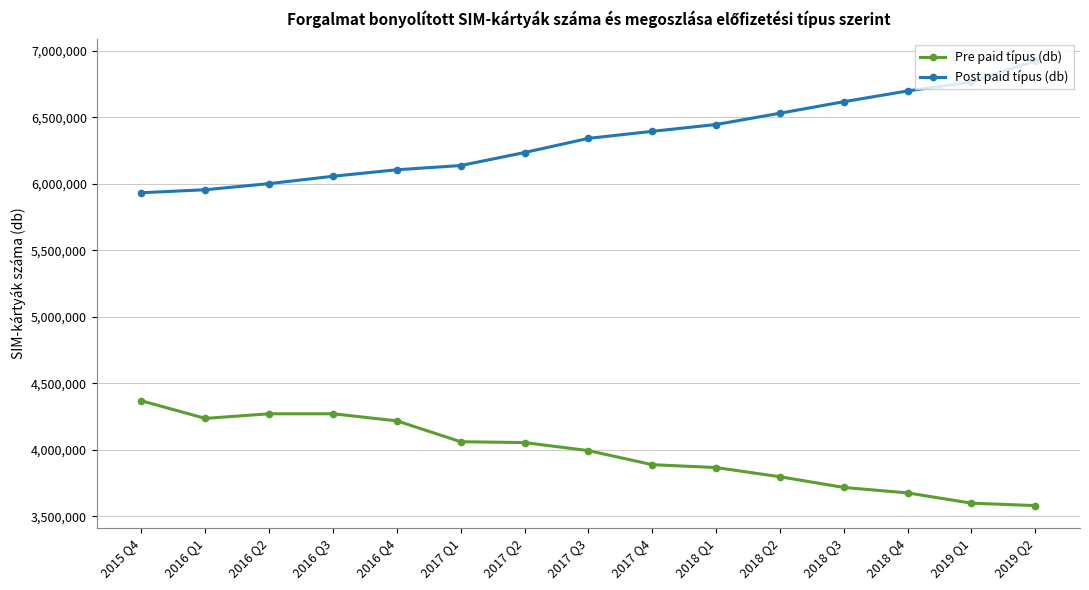

The value of Post paid típus (db) at 2018 Q1 is 6446956. True or false?

True